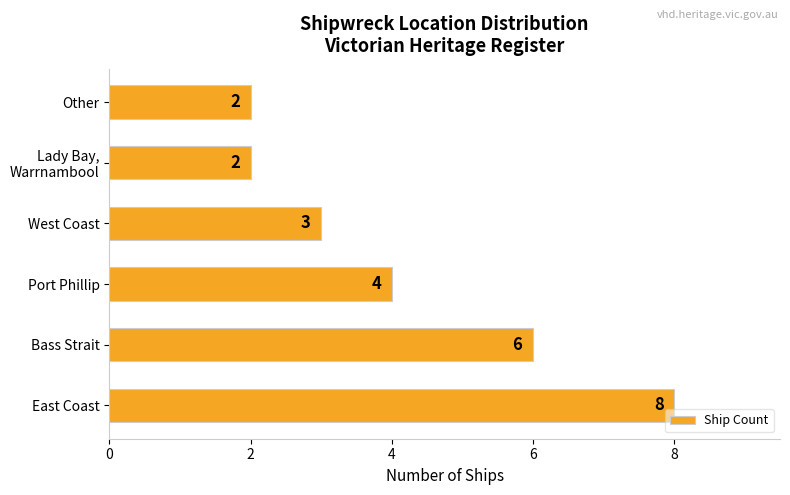

Are the bars horizontal?

Yes